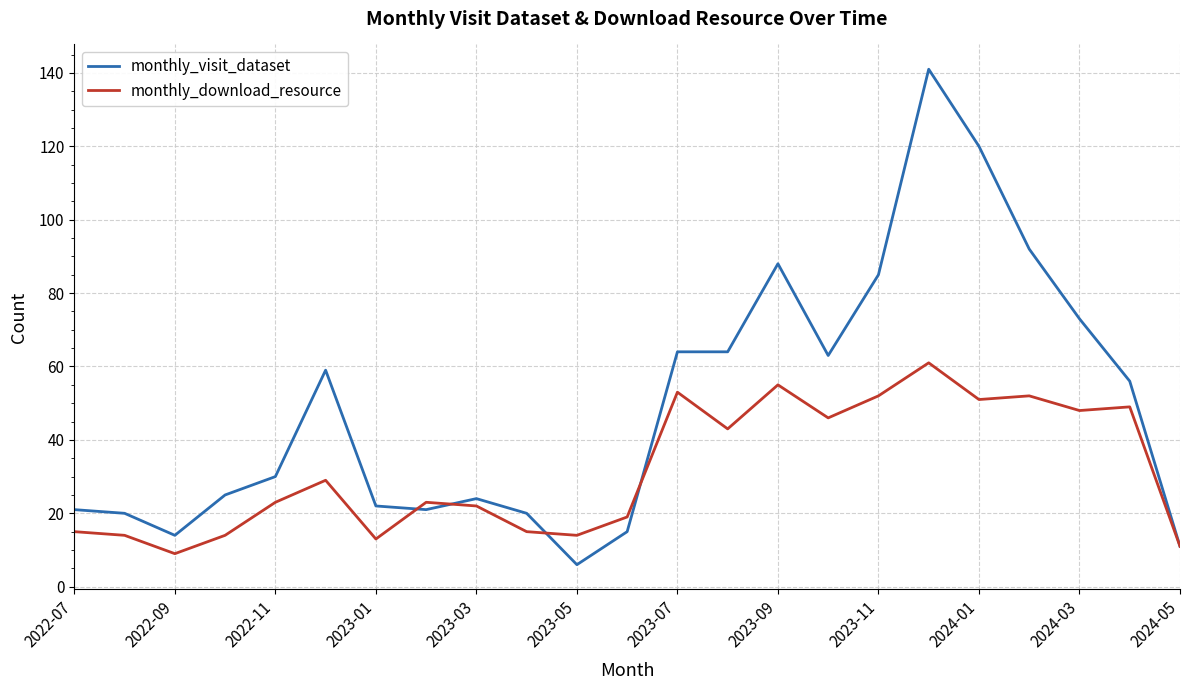

What is the difference between the maximum and second lowest values in the monthly_download_resource series?

50